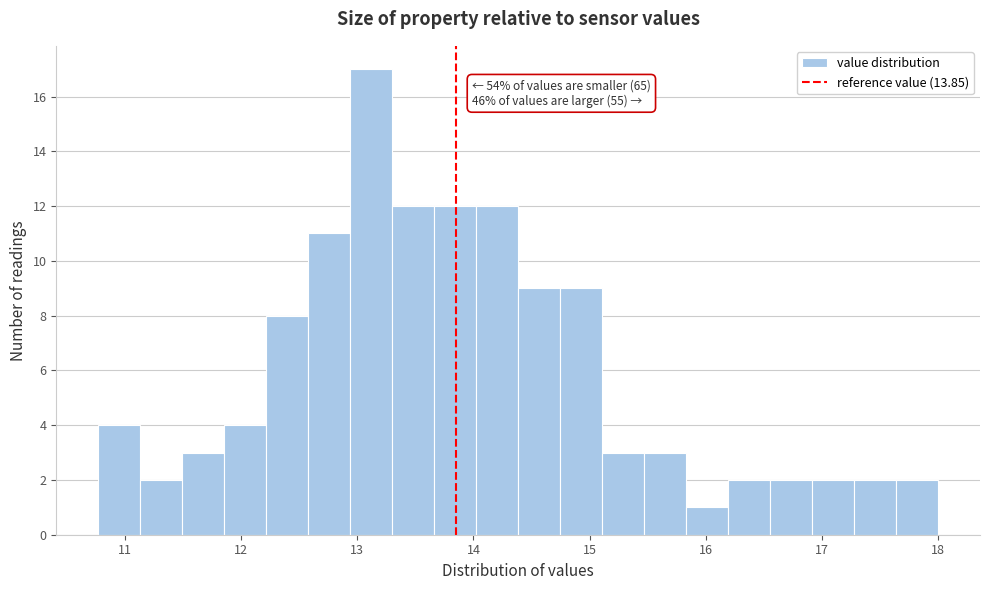

Around what value on the x-axis is the tallest bar? Give the approximate position of its centre, as read against the axis.

13.1